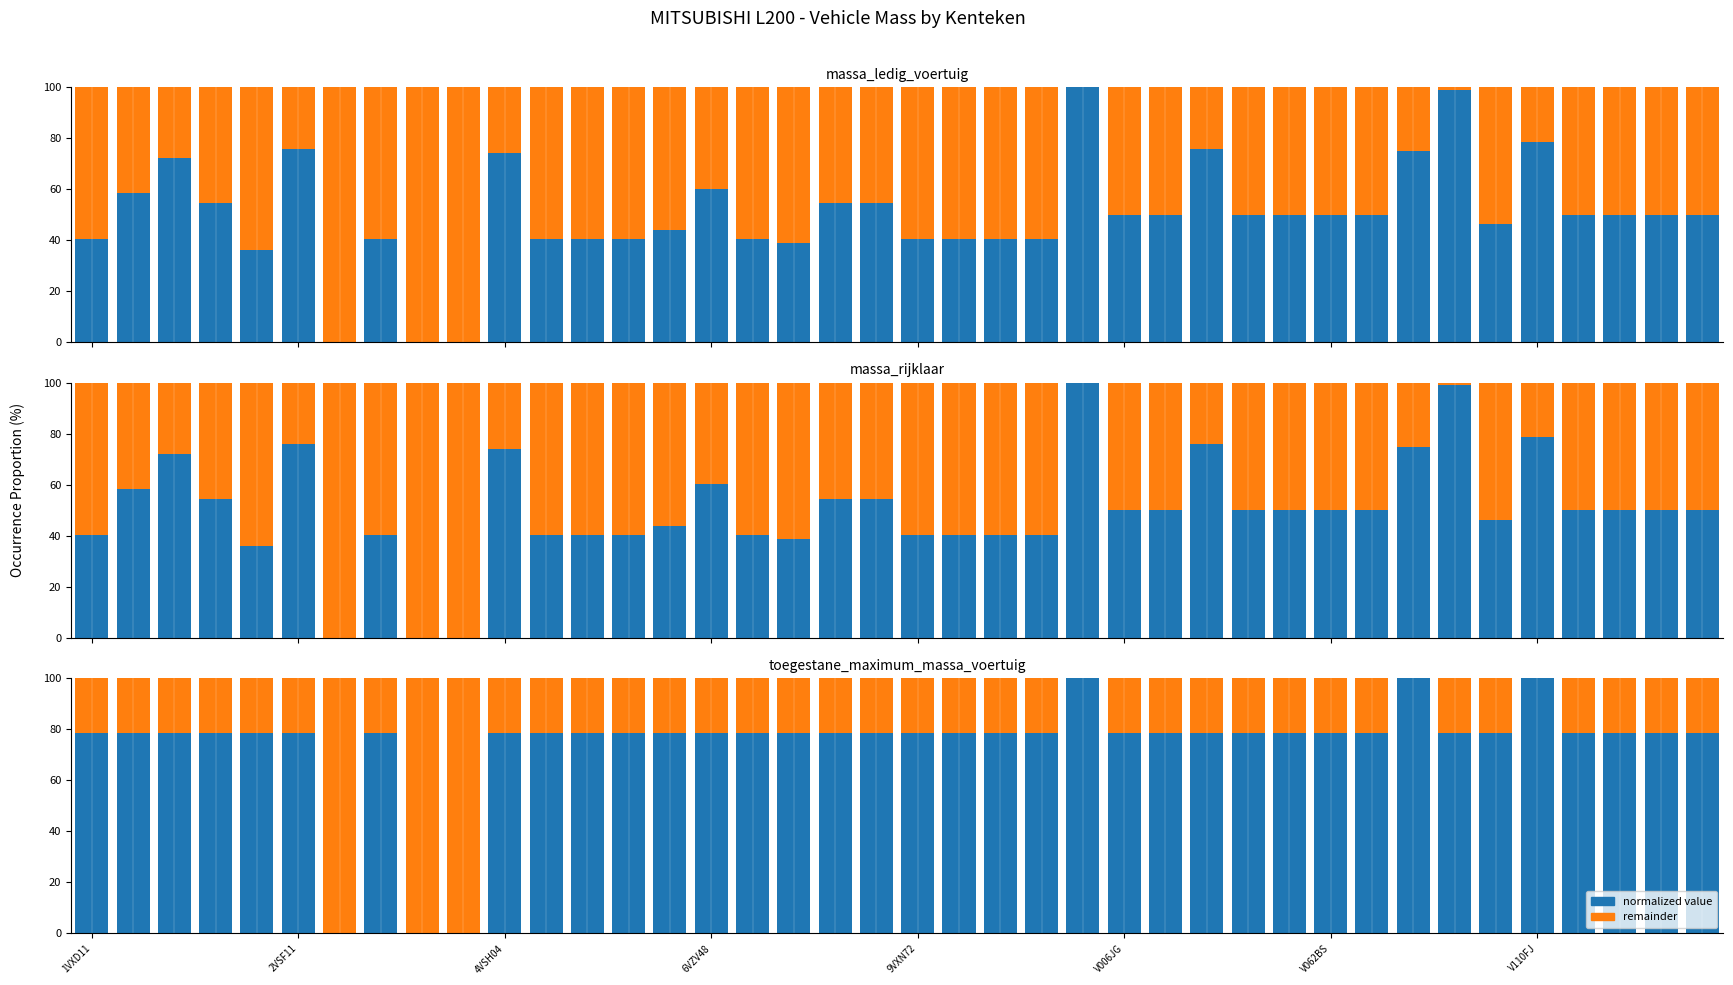

What position from the left is 8?

9